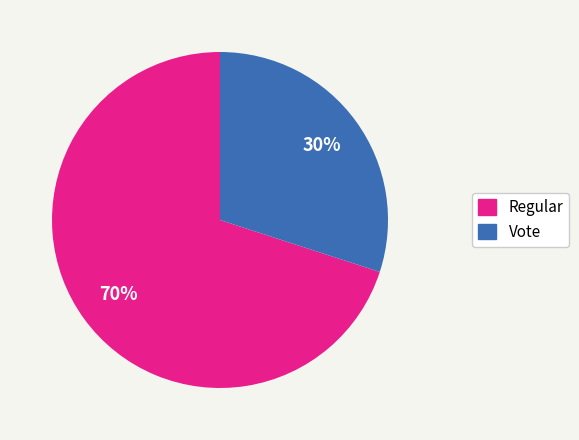

Is there any slice that represents more than half of the pie?

Yes